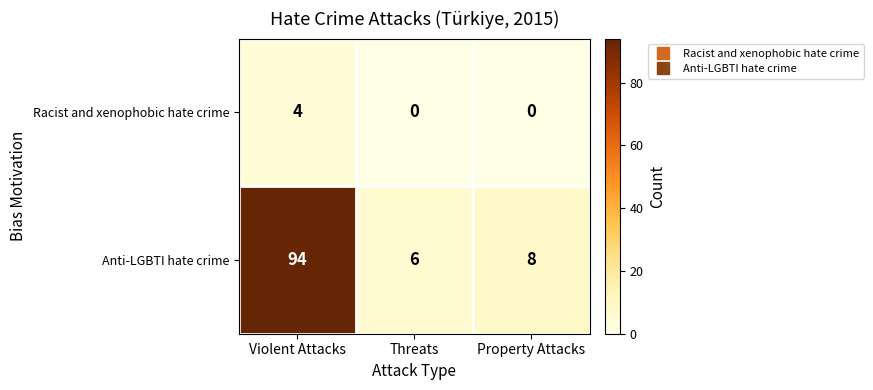

What is the difference between the Racist and xenophobic hate crime values at Violent Attacks and Threats?

4